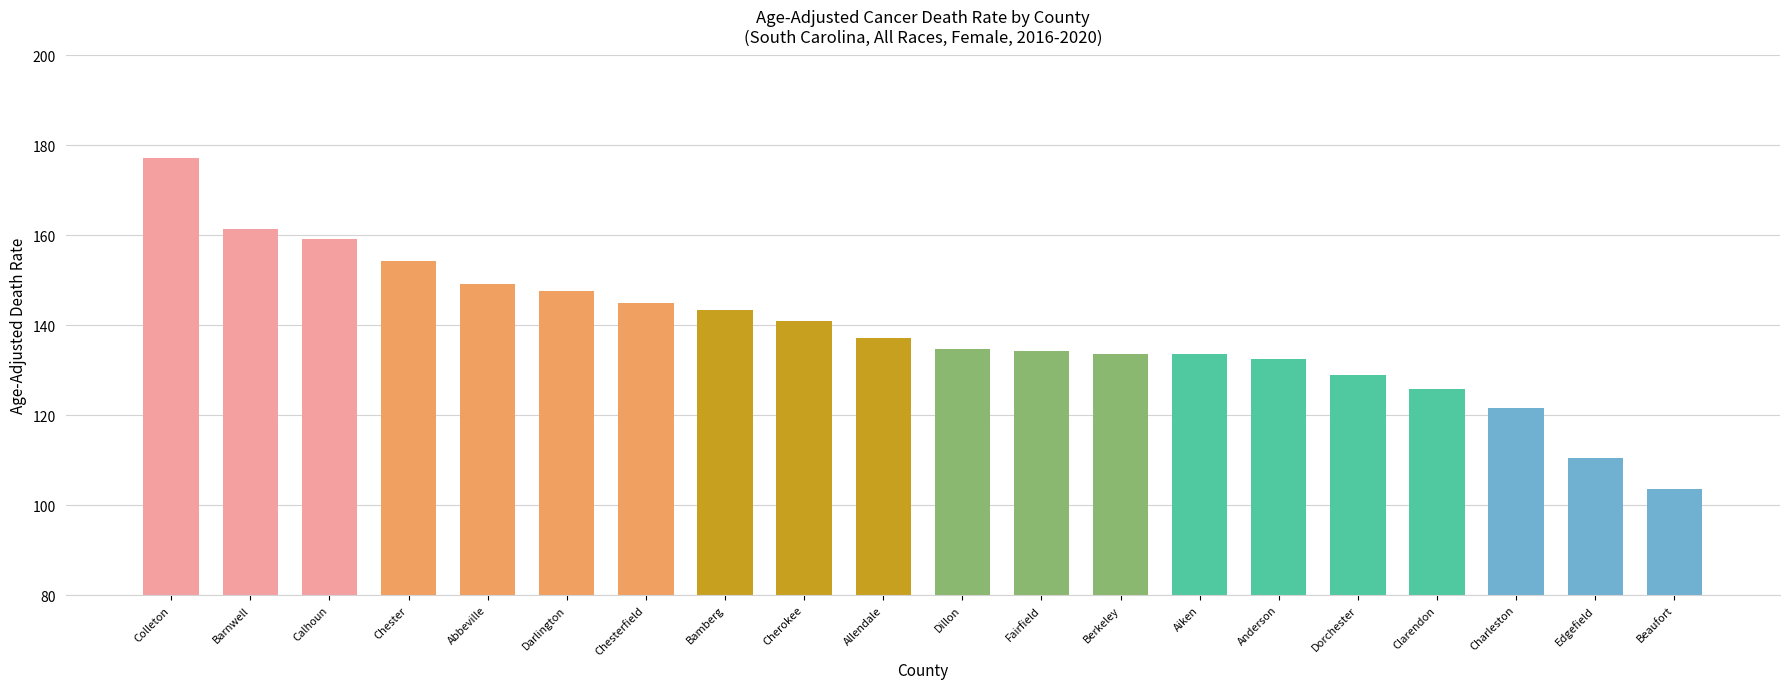

What is the maximum value shown in the chart?

177.3